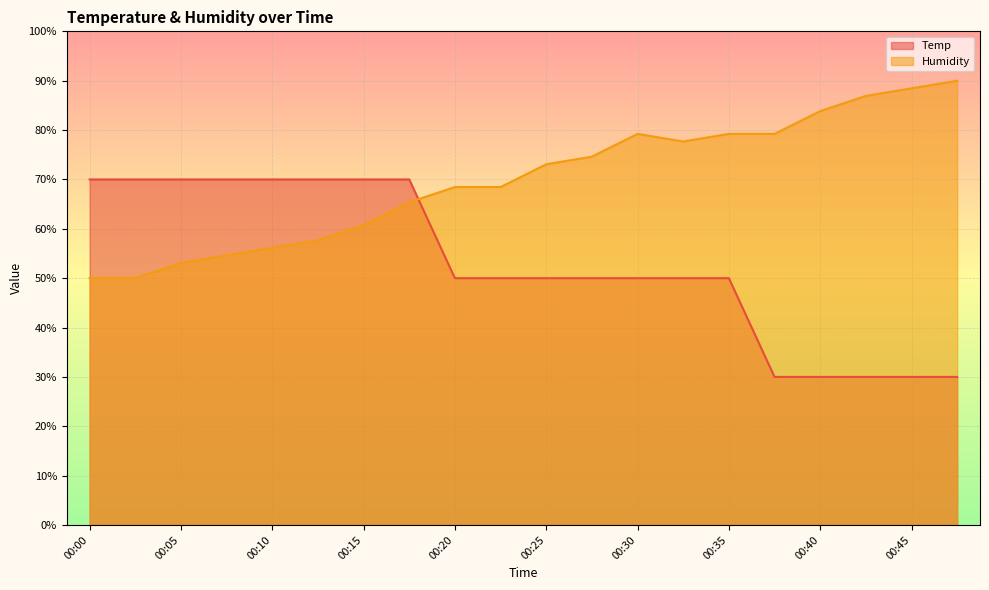

Between 00:15 and 00:28, which is larger?

00:15